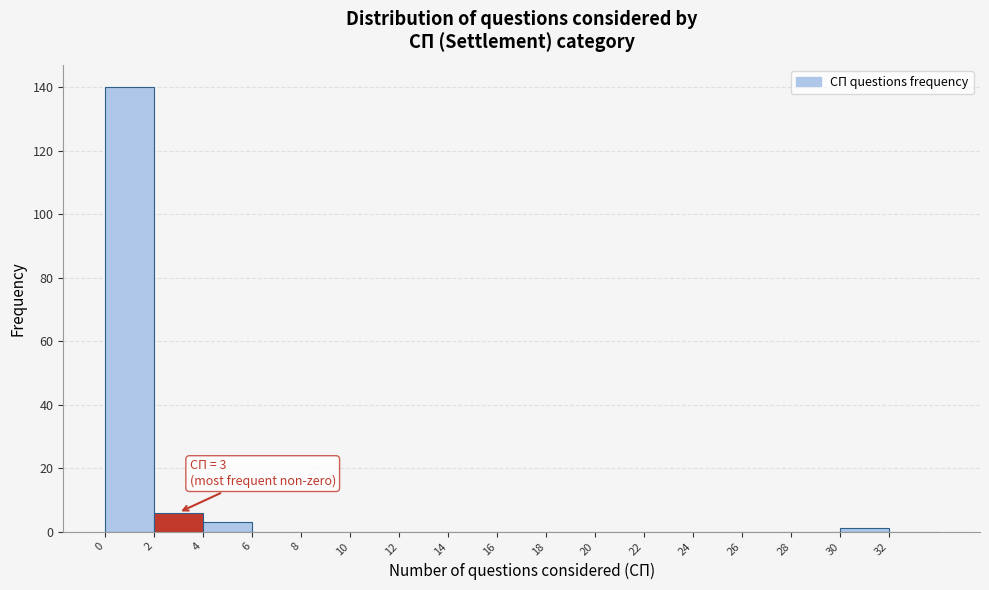

Which range on the x-axis has the tallest bar?

0 to 2